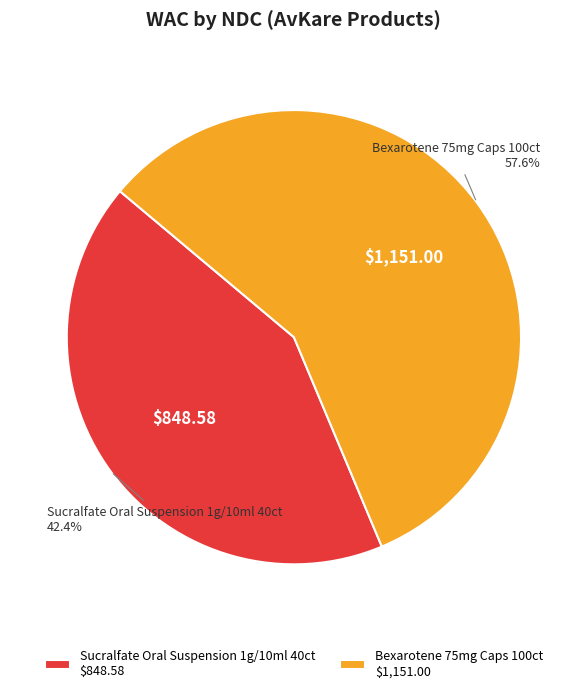

Which category accounts for the majority?

Bexarotene 75mg Caps 100ct $1,151.00